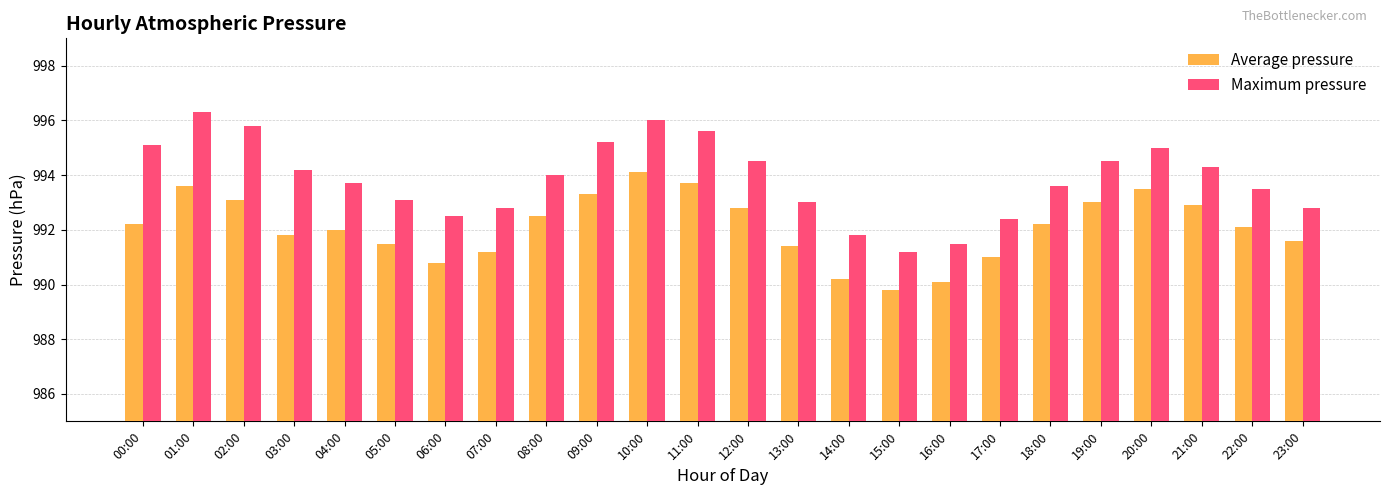

Reading left to right, what are all the values shown in this chart?

Average pressure: 992.2	993.6	993.1	991.8	992.0	991.5	990.8	991.2	992.5	993.3	994.1	993.7	992.8	991.4	990.2	989.8	990.1	991.0	992.2	993.0	993.5	992.9	992.1	991.6
Maximum pressure: 995.1	996.3	995.8	994.2	993.7	993.1	992.5	992.8	994.0	995.2	996.0	995.6	994.5	993.0	991.8	991.2	991.5	992.4	993.6	994.5	995.0	994.3	993.5	992.8